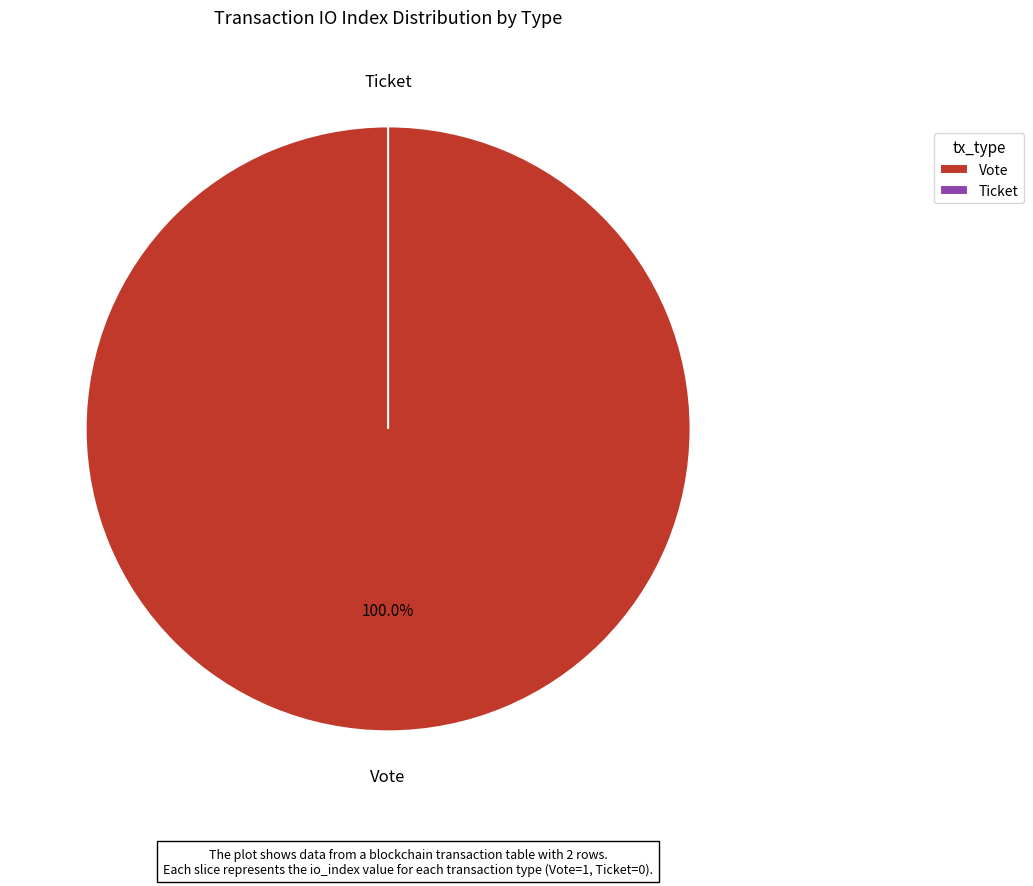

Is it true that Ticket is 0% of the pie?

True